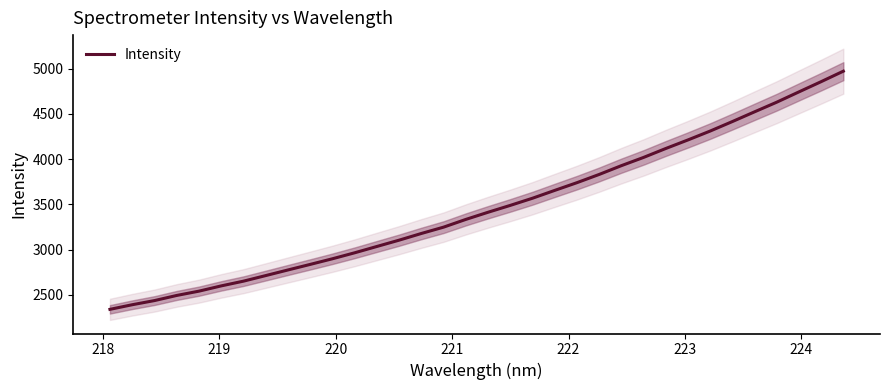

Reading left to right, transcribe all the data shown in this chart.

2341.5	2392.4	2438.3	2495.0	2542.5	2600.6	2652.8	2714.4	2776.5	2837.9	2900.2	2966.2	3036.1	3105.8	3179.7	3249.6	3334.9	3414.0	3489.8	3568.9	3655.5	3740.8	3831.6	3928.7	4019.8	4118.4	4213.1	4311.2	4416.1	4523.6	4630.2	4744.0	4856.9	4972.8